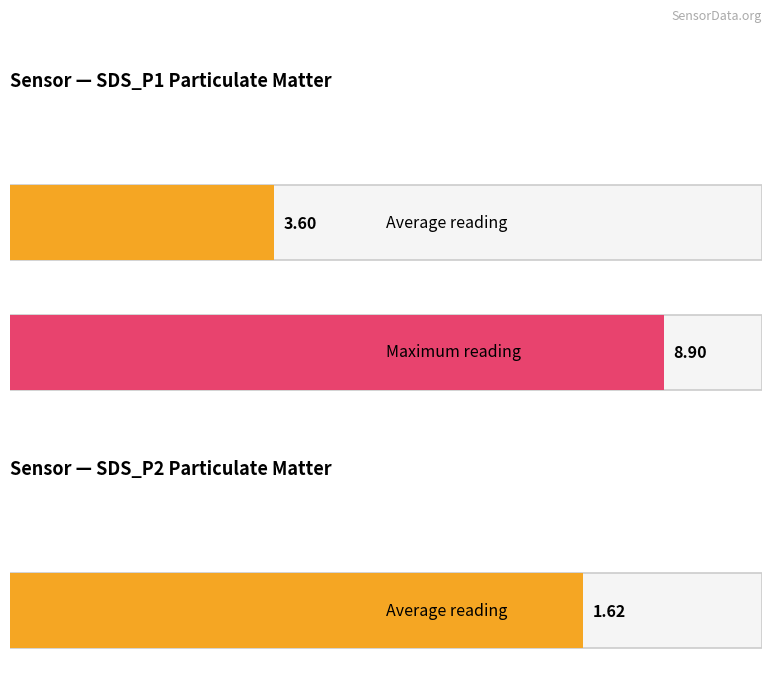

Which series has the largest range (max minus min)?

SDS_P1